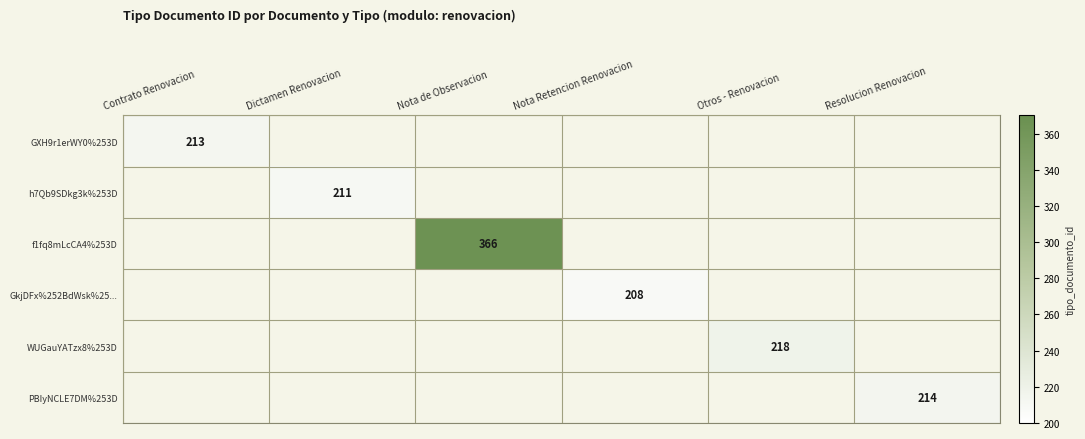

What is the difference between the maximum and minimum values in the f1fq8mLcCA4%253D series?

366